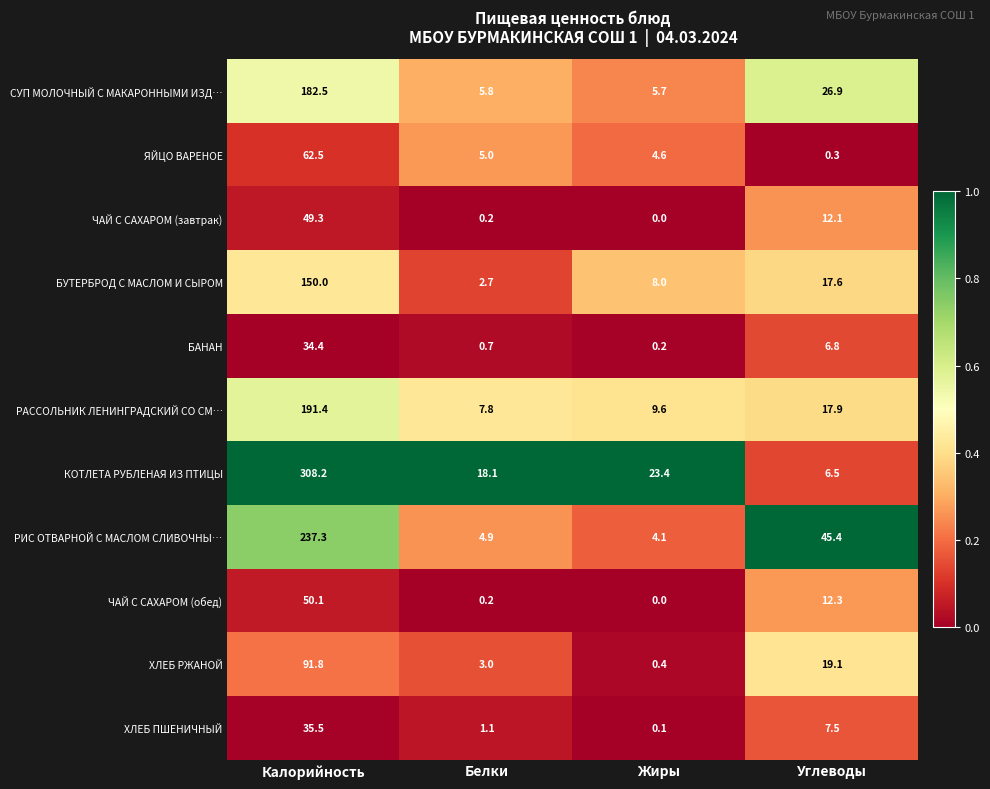

At which label is РИС ОТВАРНОЙ С МАСЛОМ СЛИВОЧНЫ… closest to 120?

Углеводы